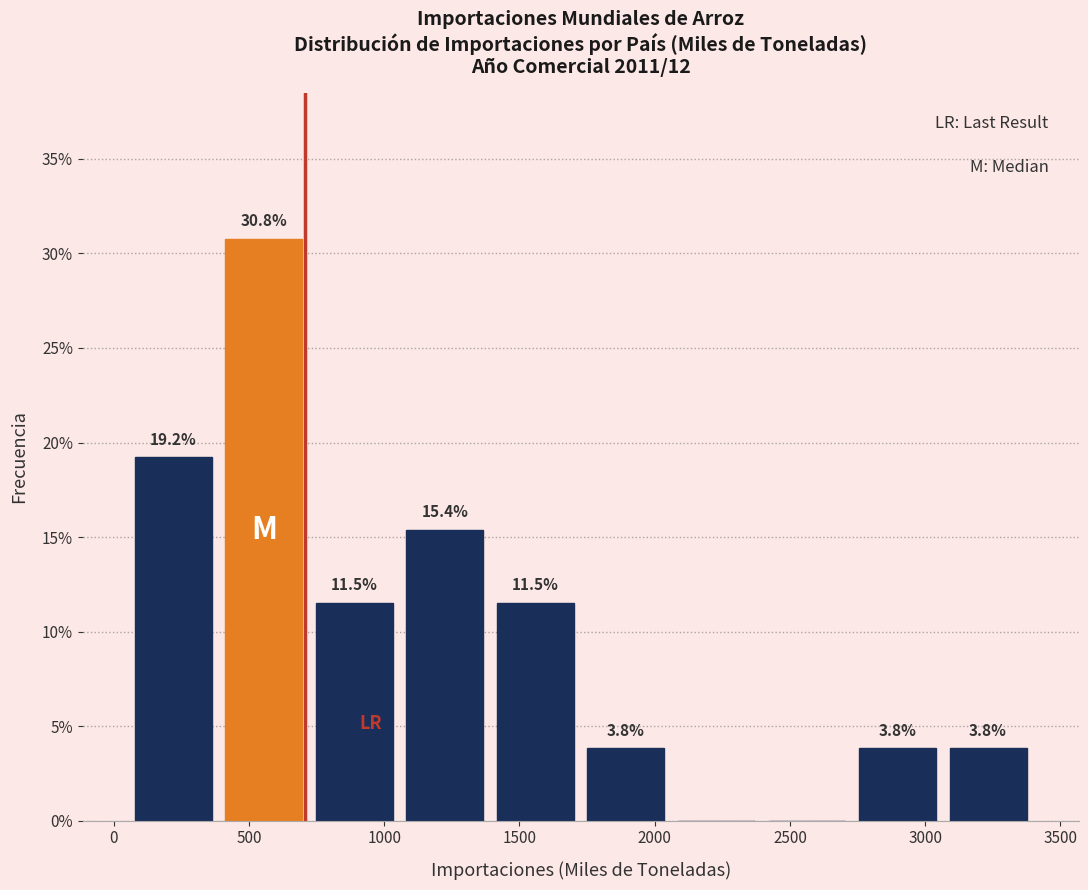

Which range on the x-axis has the tallest bar?

400 to 700